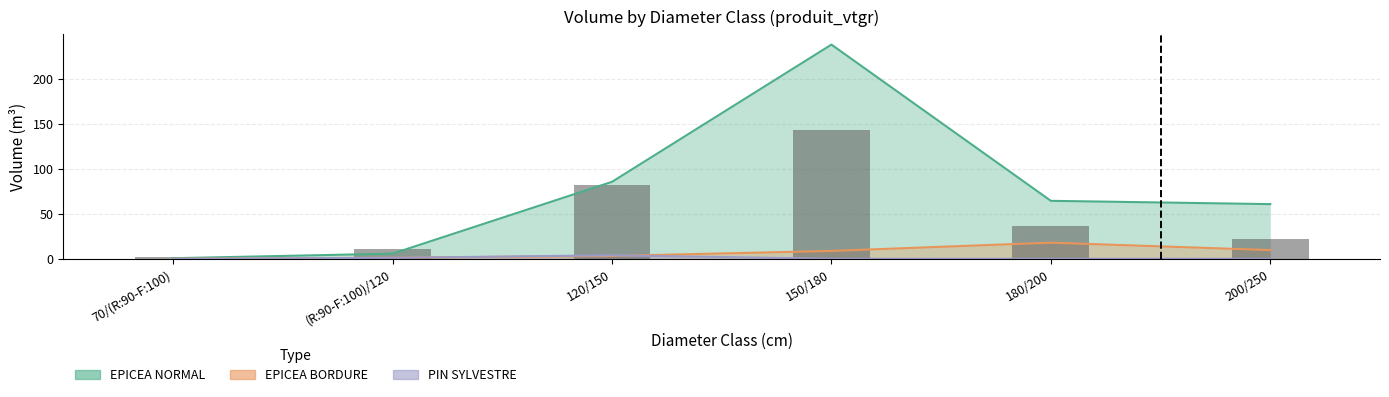

Which label corresponds to the smallest value in the chart?

70/(R:90-F:100)